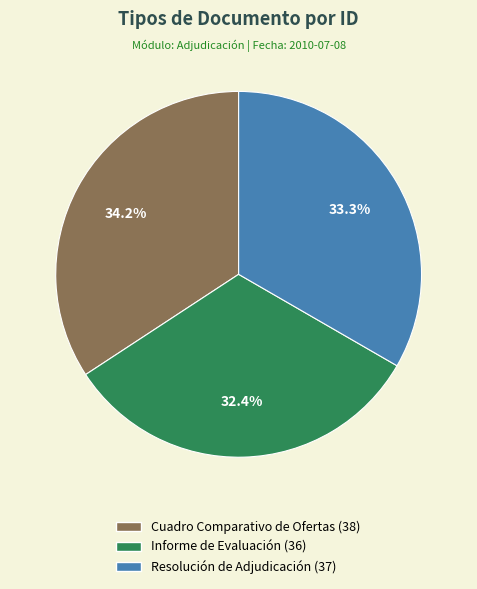

Rank the categories by value from lowest to highest.

Informe de Evaluación, Resolución de Adjudicación, Cuadro Comparativo de Ofertas